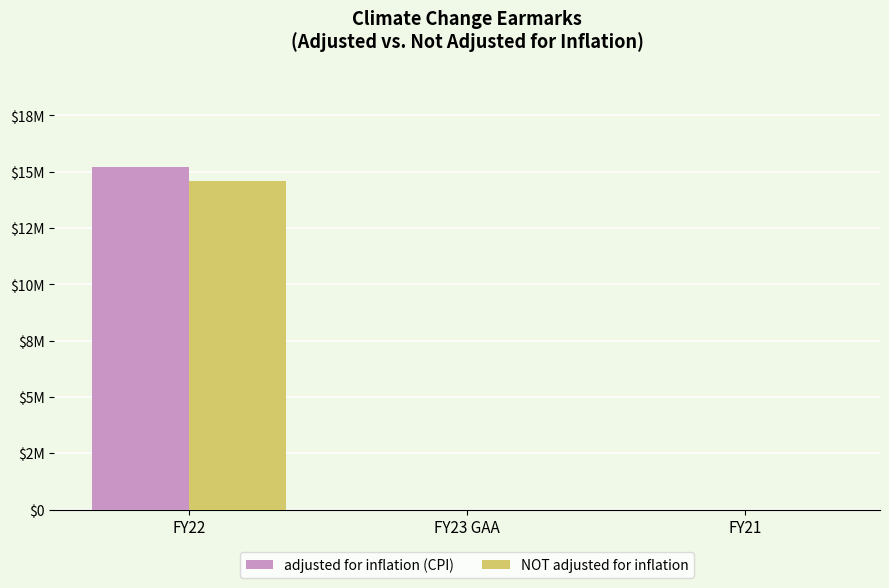

Are the bars horizontal?

No